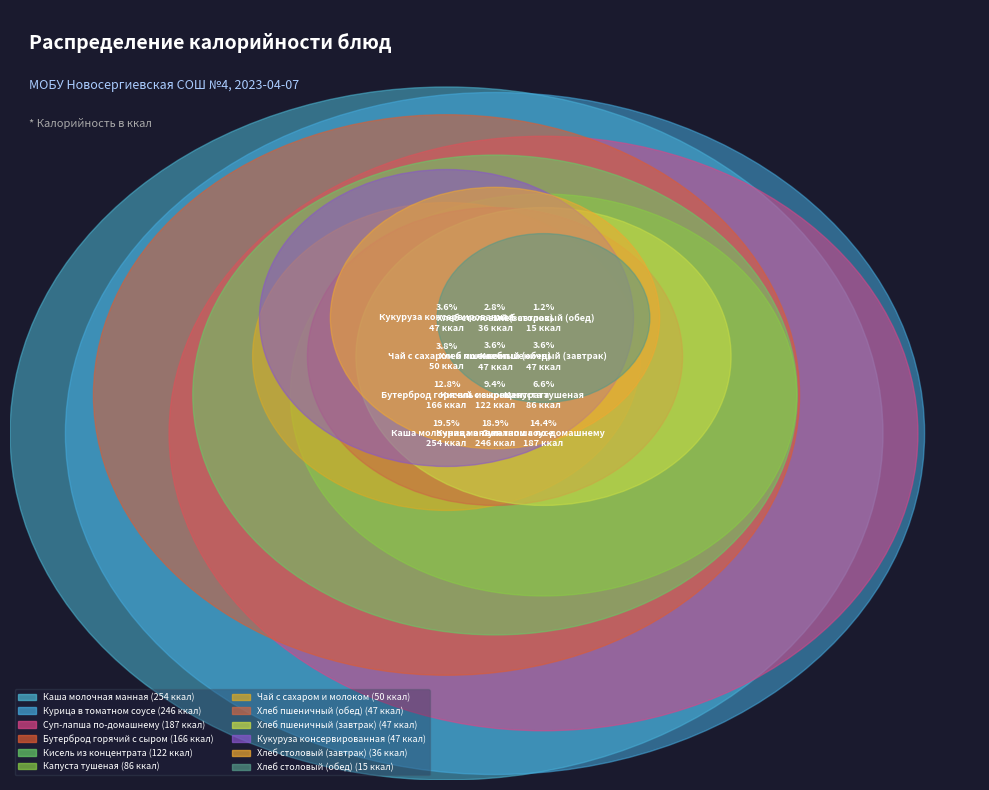

What percentage is the Кукуруза консервированная slice, to the nearest percent?

4%